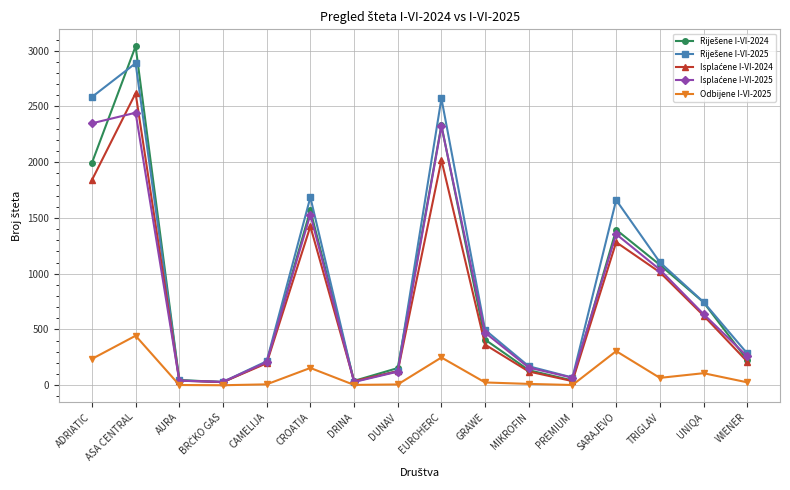

What is the label of the 12th point from the right?

CAMELIJA